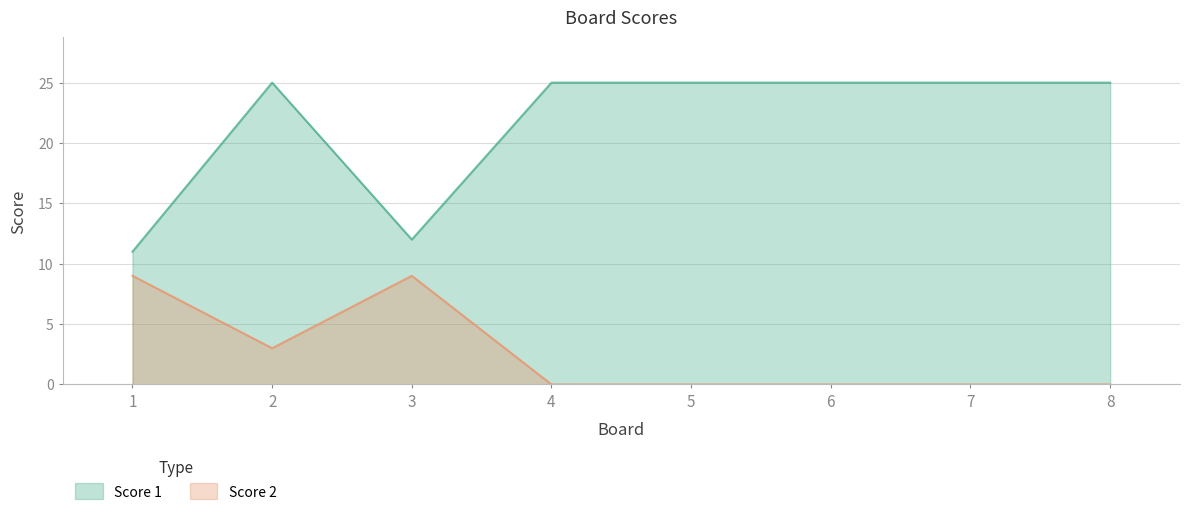

Which series has the largest total across all categories?

Score 1